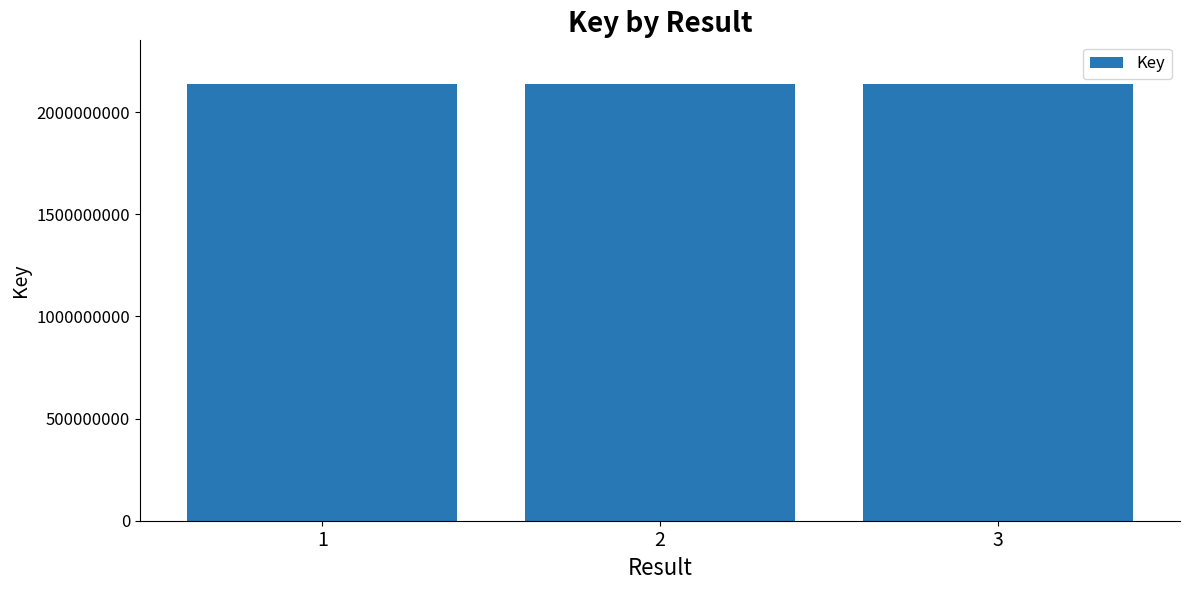

Are the bars grouped side by side (vs. stacked)?

No